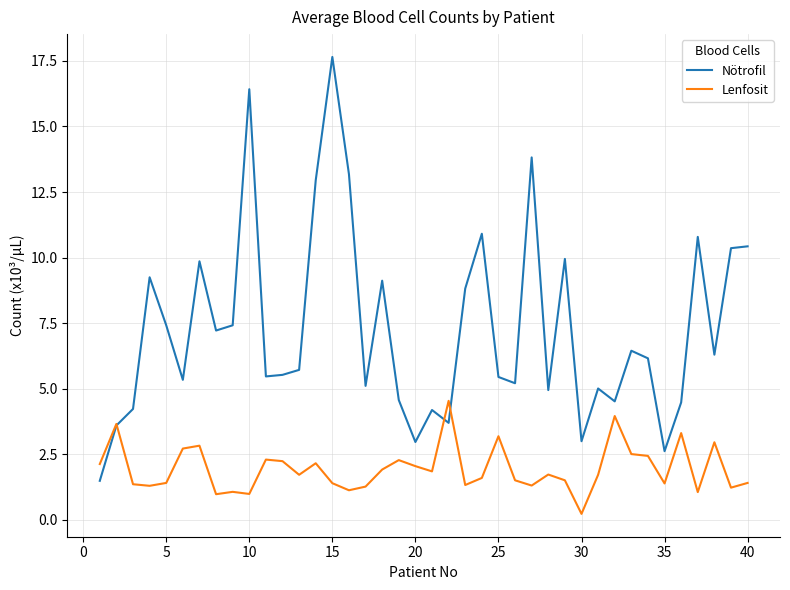

Which series has the largest total across all categories?

Nötrofil